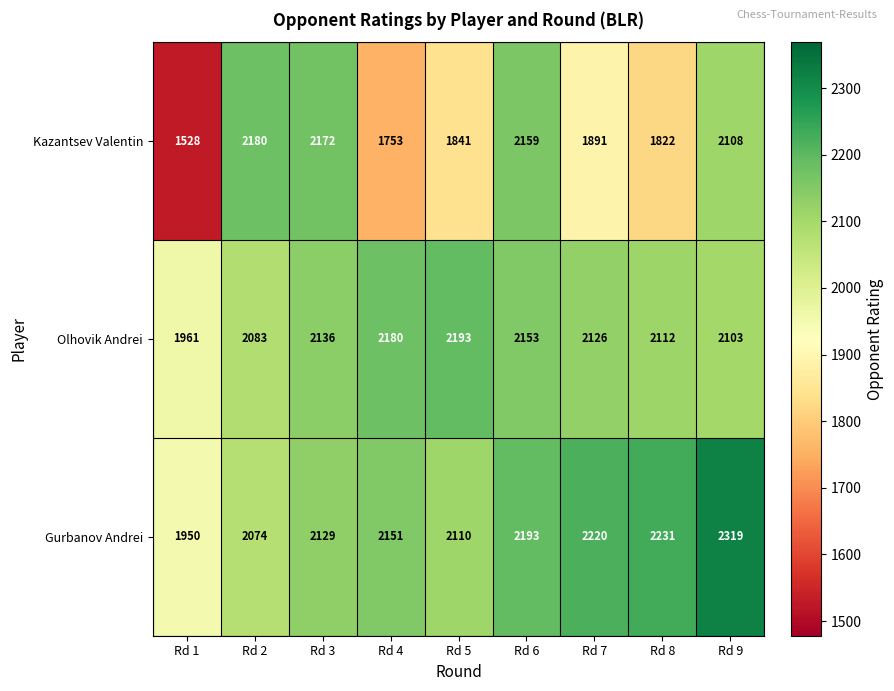

Where is Olhovik Andrei nearest to the value 2077?

Rd 2